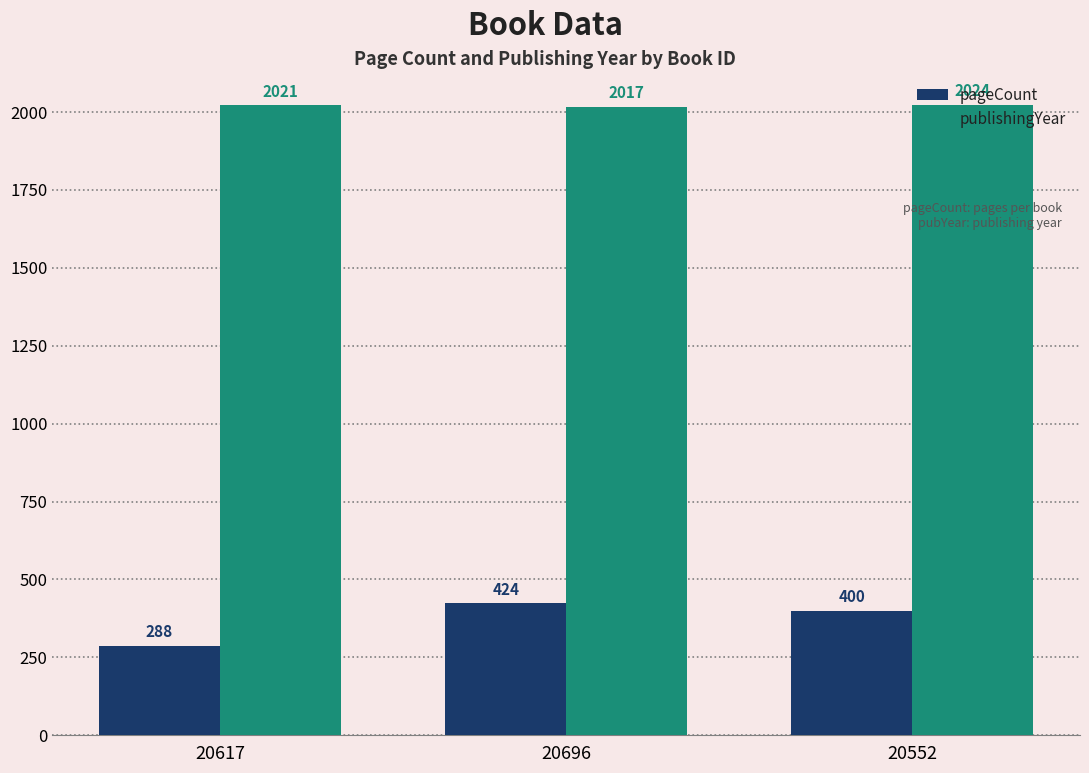

List the series in order of their peak value, highest first.

publishingYear, pageCount